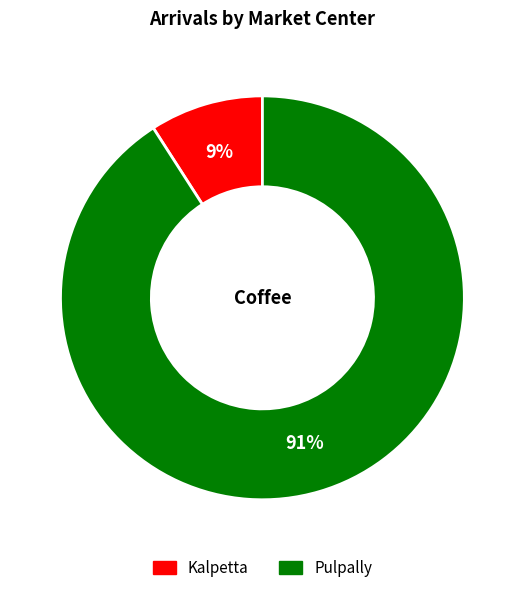

What percentage is the Pulpally slice, to the nearest percent?

91%